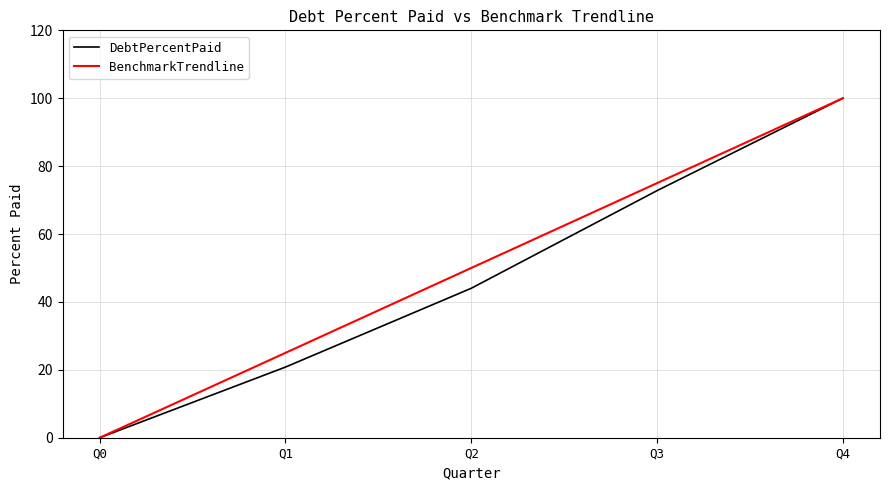

The value of DebtPercentPaid at Q3 is 123.3. True or false?

False